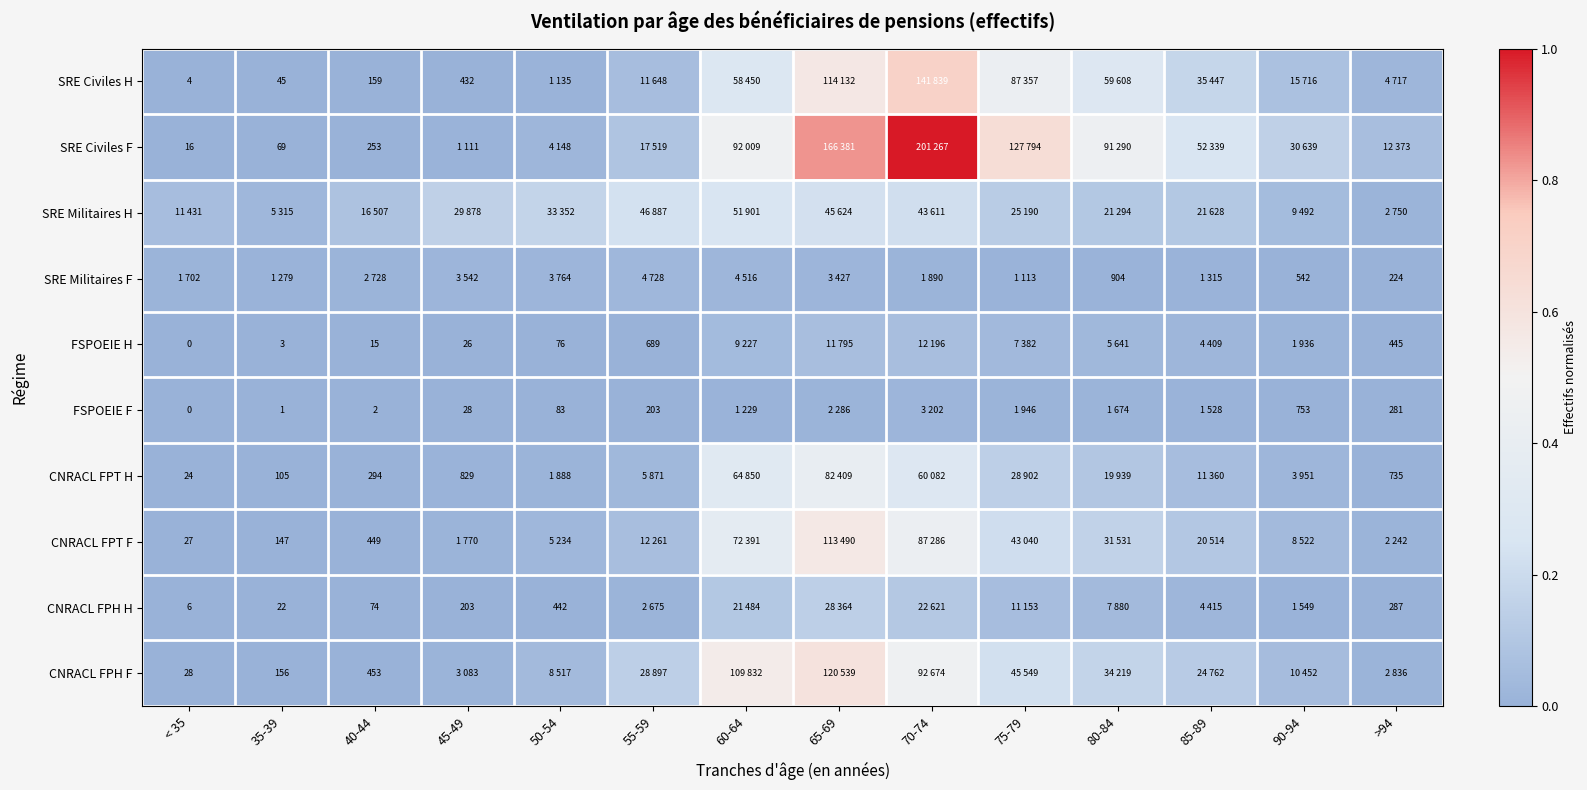

Which series has the widest spread of values?

SRE Civiles F